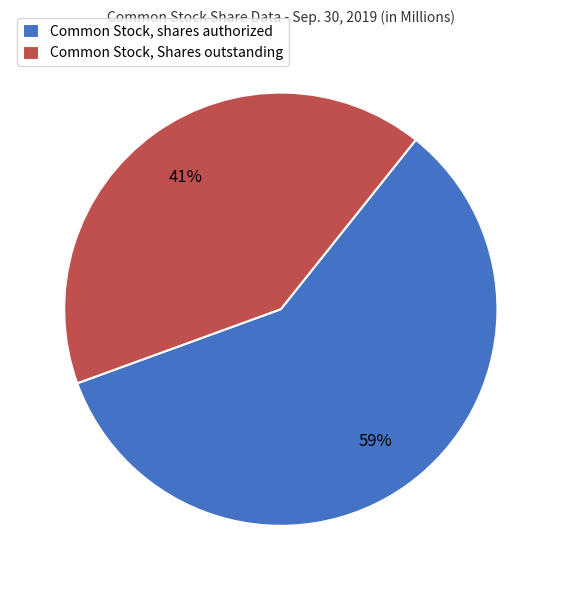

To the nearest percent, what portion does Common Stock, shares authorized represent?

59%